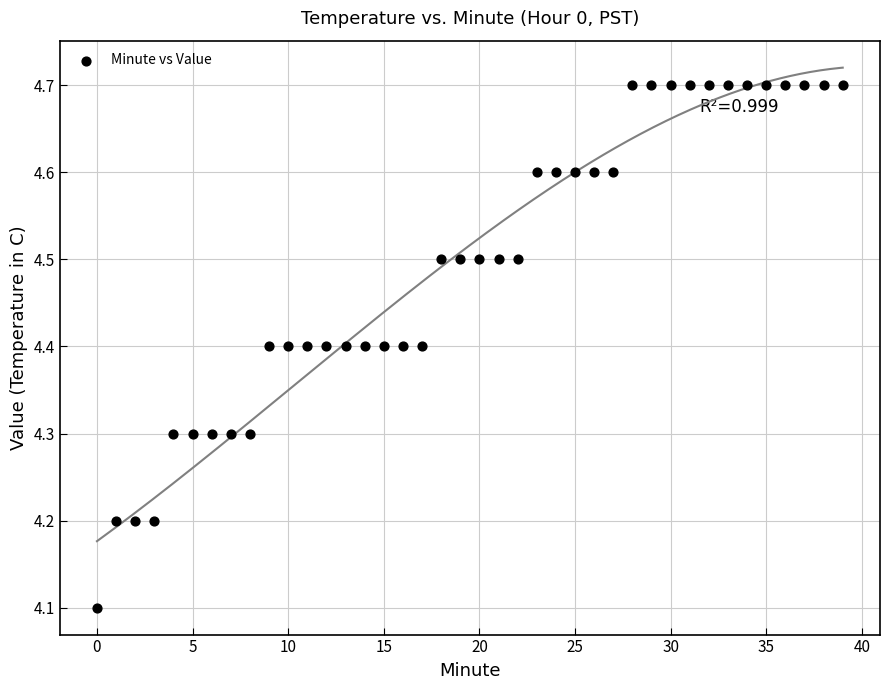

What Y value in the scatter plot is closest to 4?

4.1